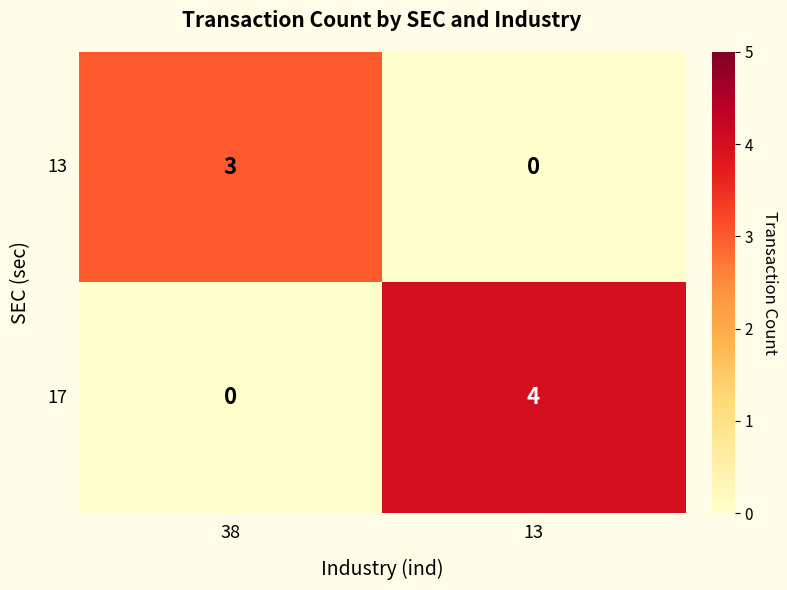

What is the sum of all 17 values?

4